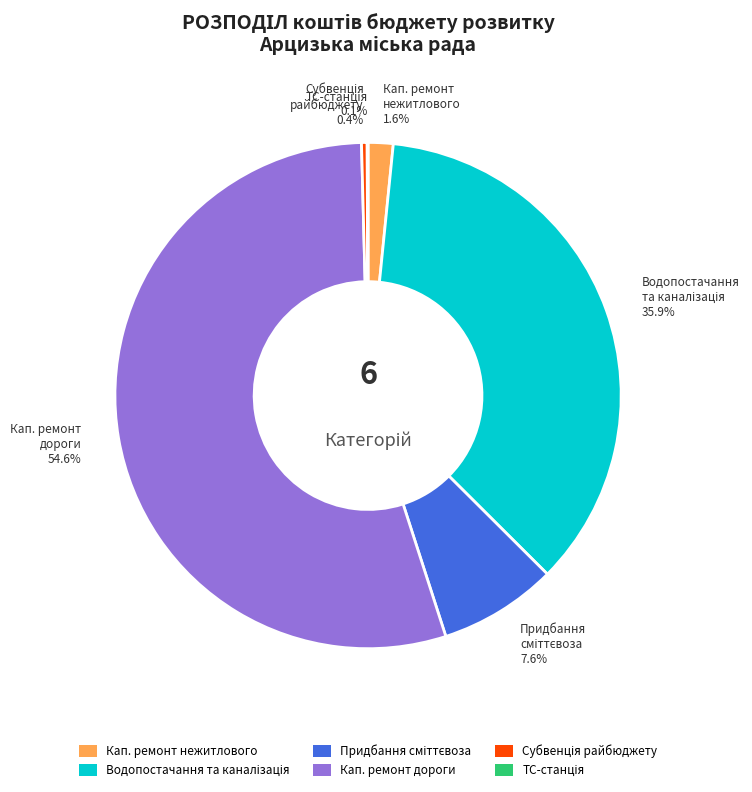

What is the largest slice in the pie chart?

Кап. ремонт дороги